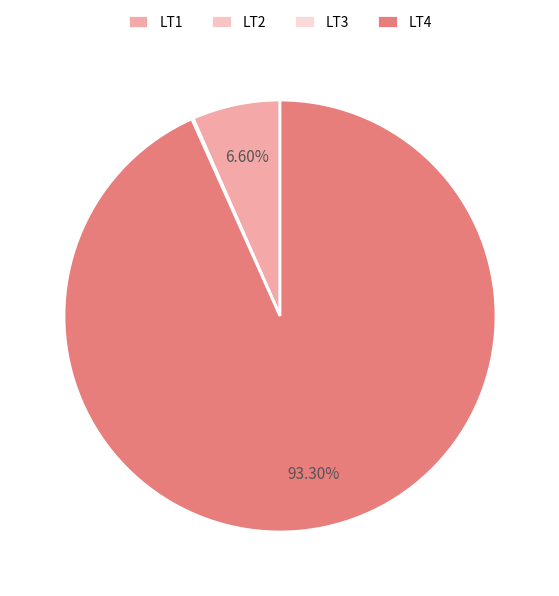

To the nearest percent, what is the combined percentage of LT4 and LT3?

93%